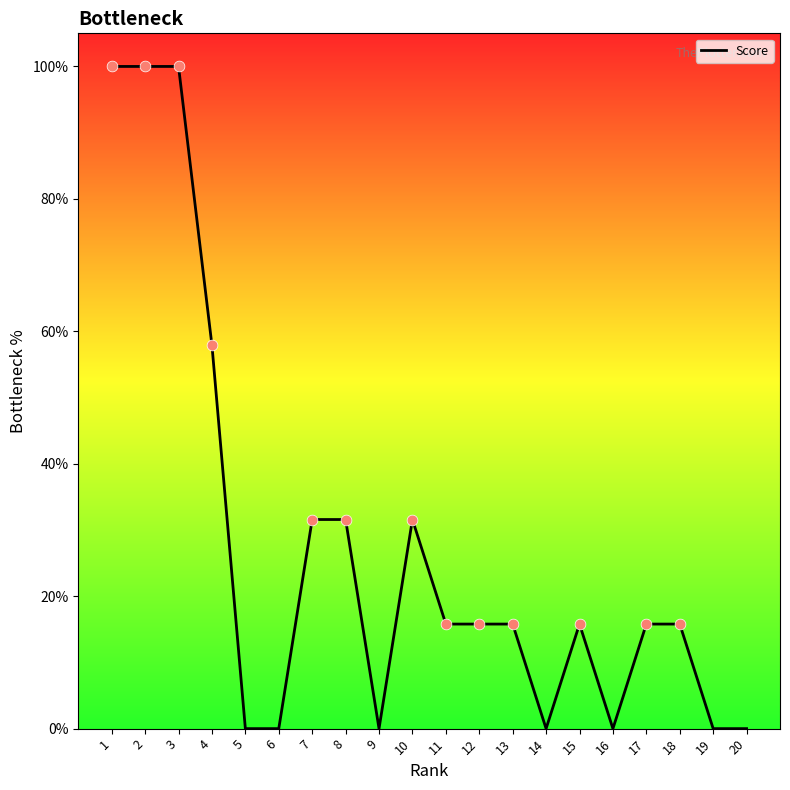

What is the change in value from 5 to 10?

+31.6